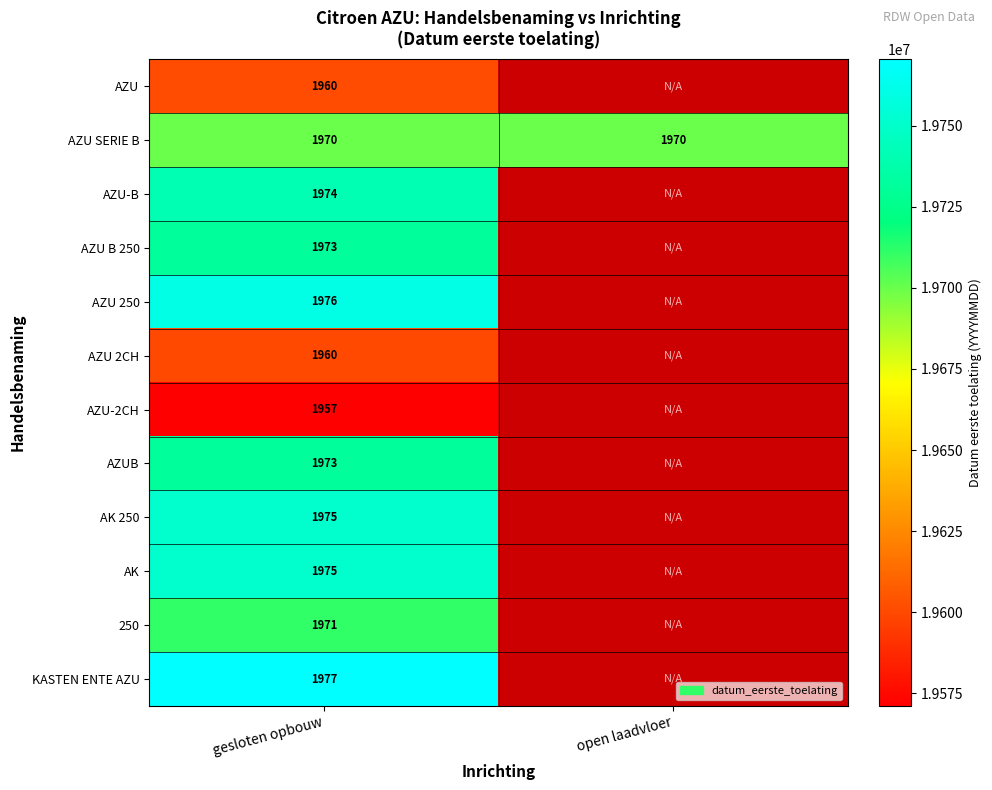

What is the difference between the highest and lowest values at gesloten opbouw?

20